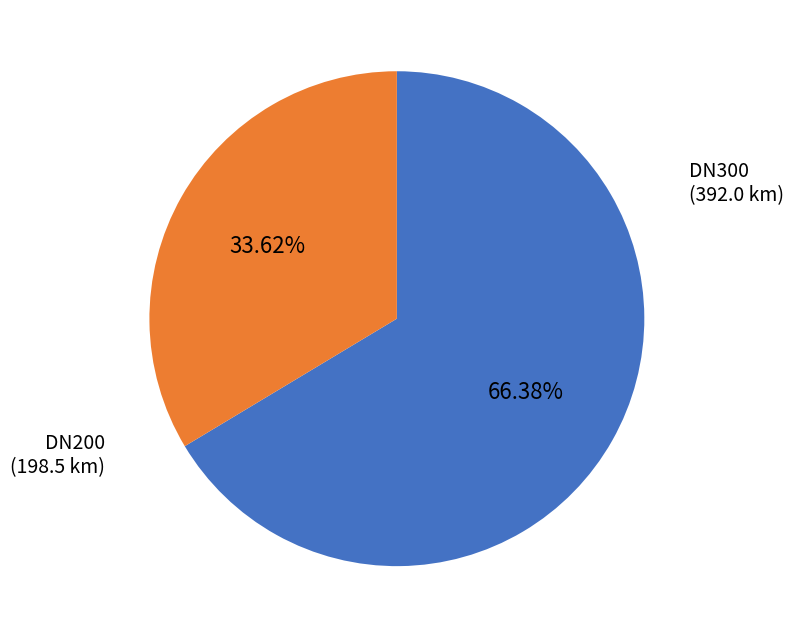

Does any single category account for the majority?

Yes